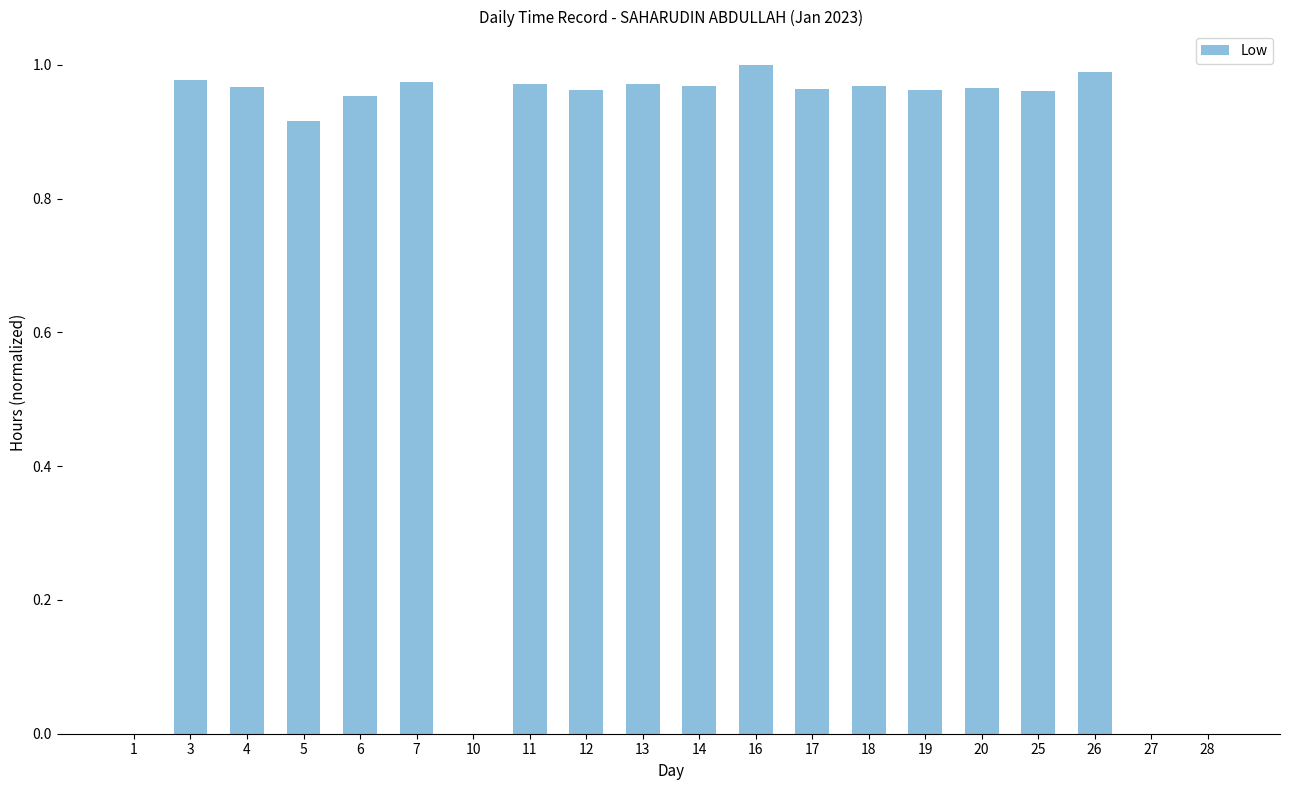

Count the number of data series in this chart.

1